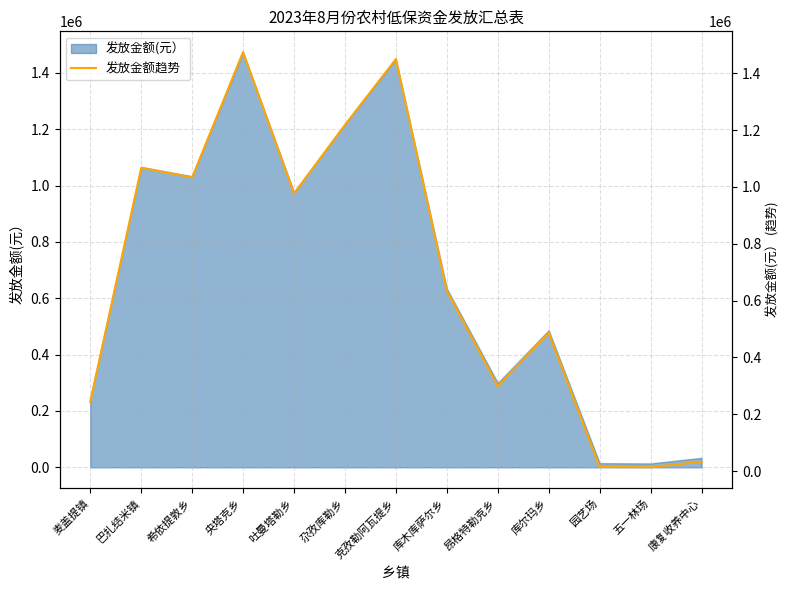

How many values are below 634771?

6